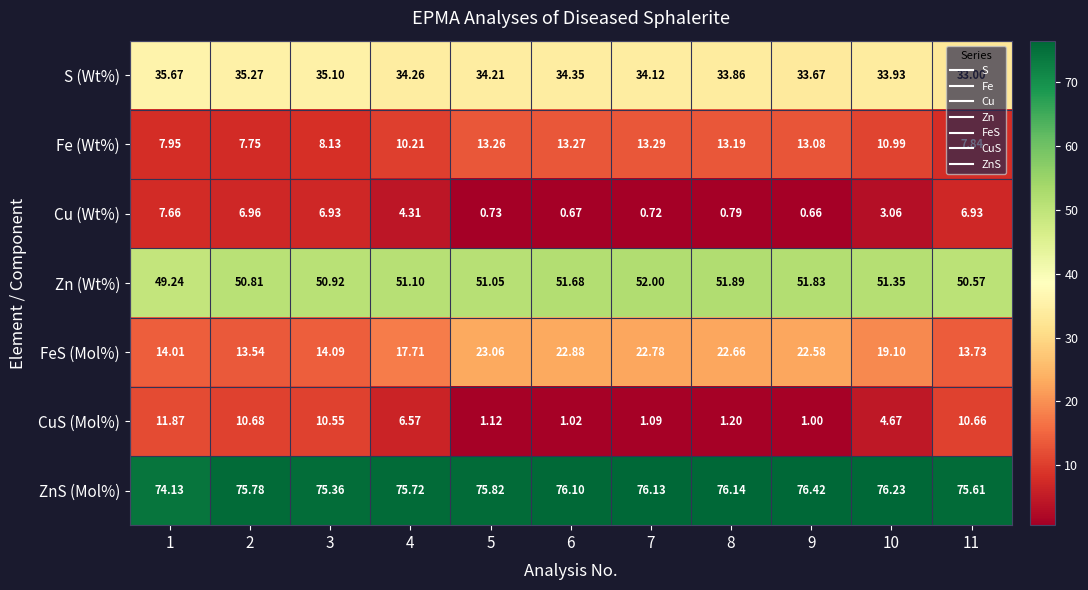

Which series has the widest spread of values?

CuS (Mol%)